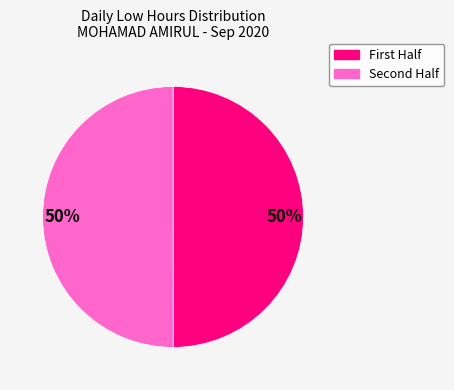

To the nearest percent, what is the average slice percentage?

50%